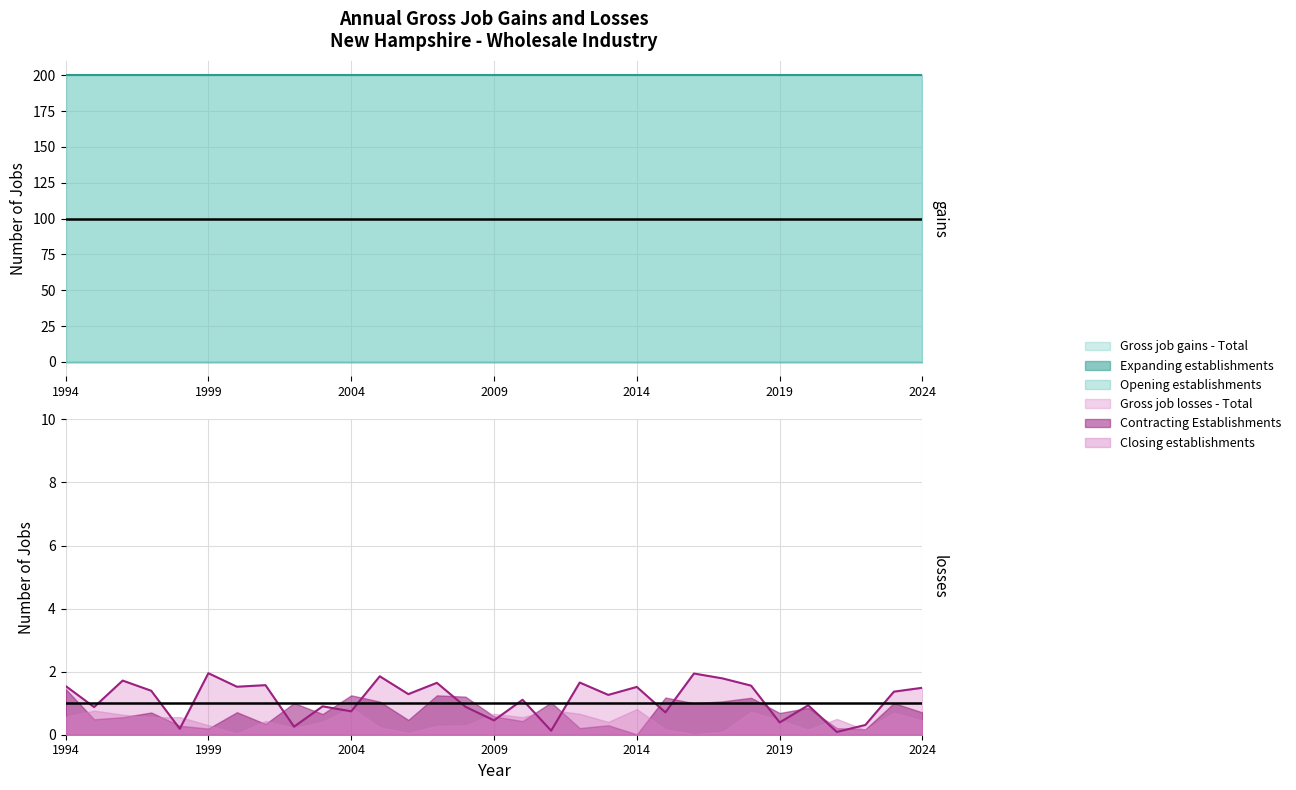

Which series has the largest total across all categories?

Gross job gains - Total